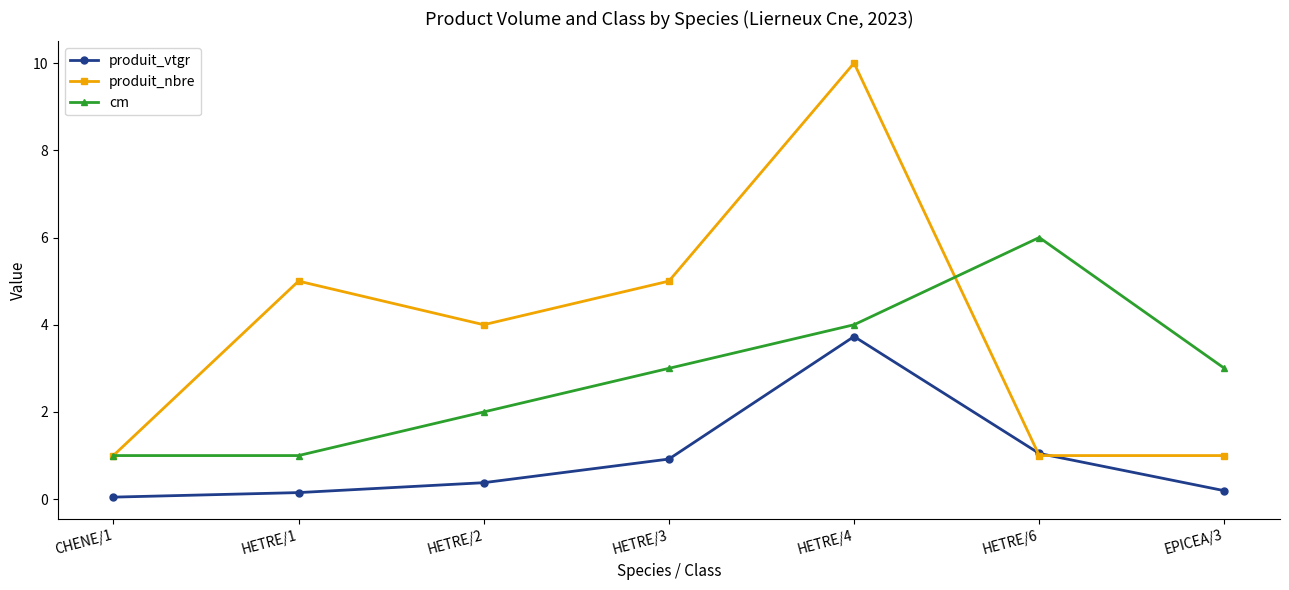

Rank the series by their maximum value, from lowest to highest.

produit_vtgr, cm, produit_nbre